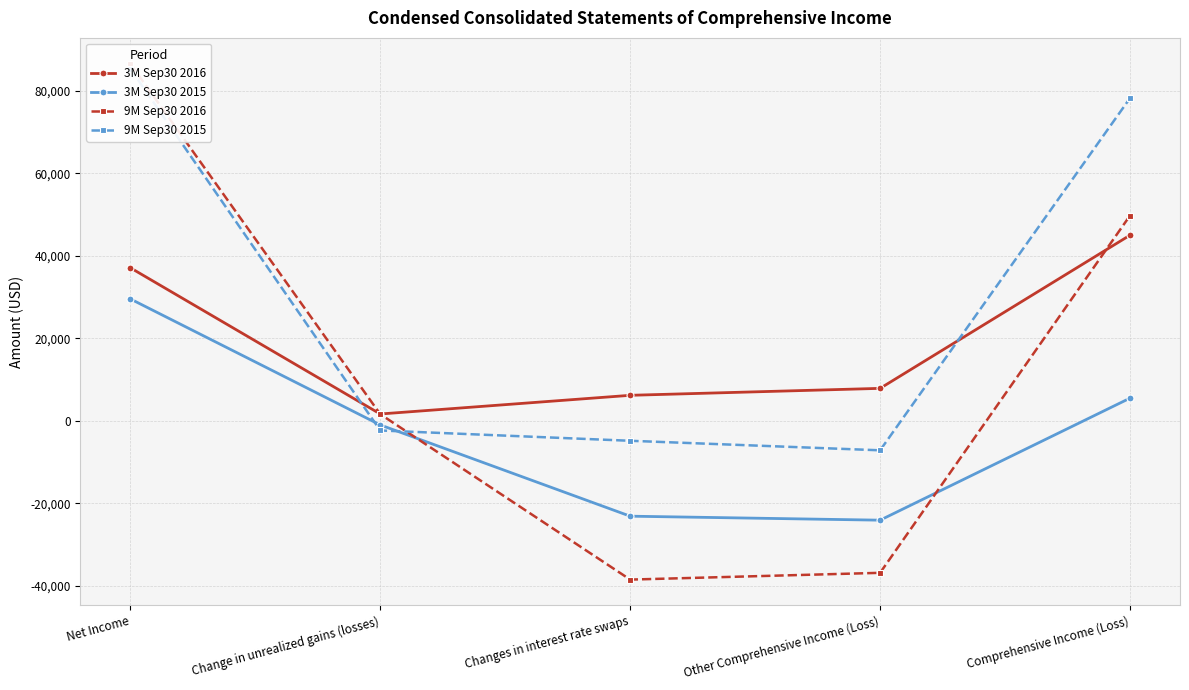

Which series has the largest total across all categories?

9M Sep30 2015